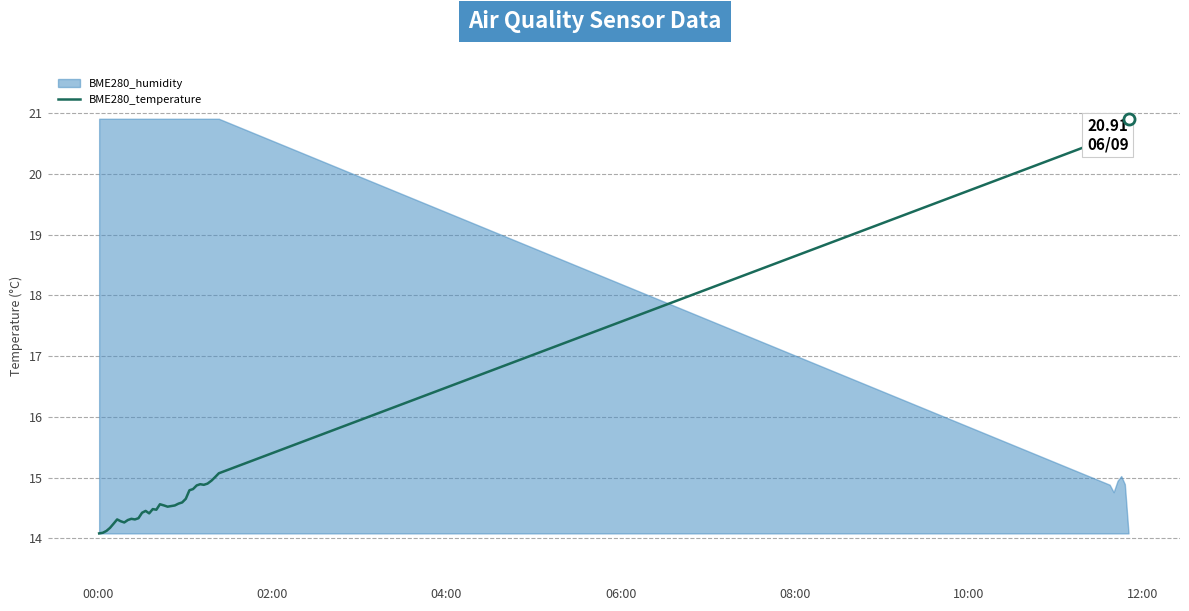

Count the number of categories in the chart.

40